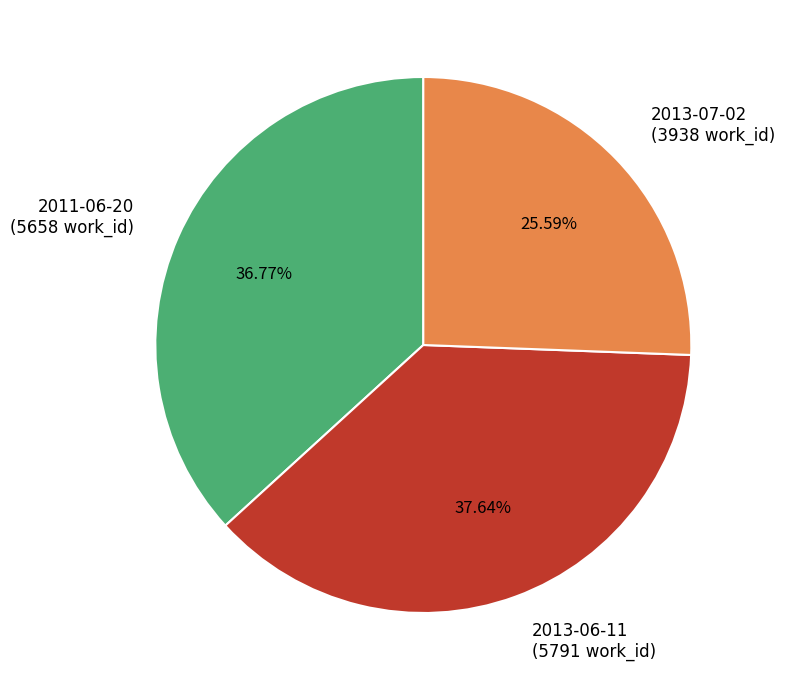

Is 2013-06-11 the majority of the pie?

No